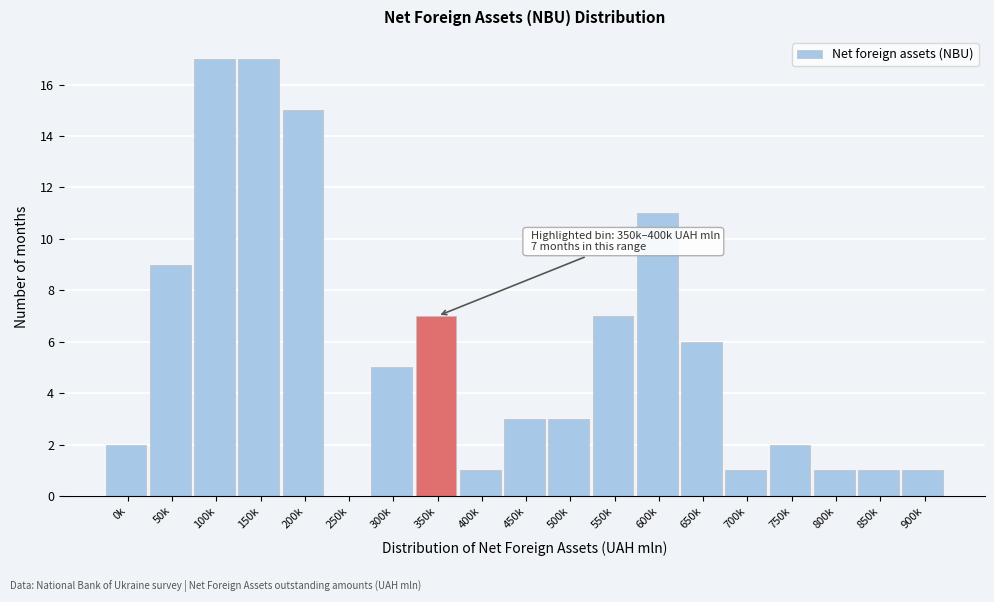

Reading left to right, what are all the values shown in this chart?

0k=2	50k=9	100k=17	150k=17	200k=15	250k=0	300k=5	350k=7	400k=1	450k=3	500k=3	550k=7	600k=11	650k=6	700k=1	750k=2	800k=1	850k=1	900k=1